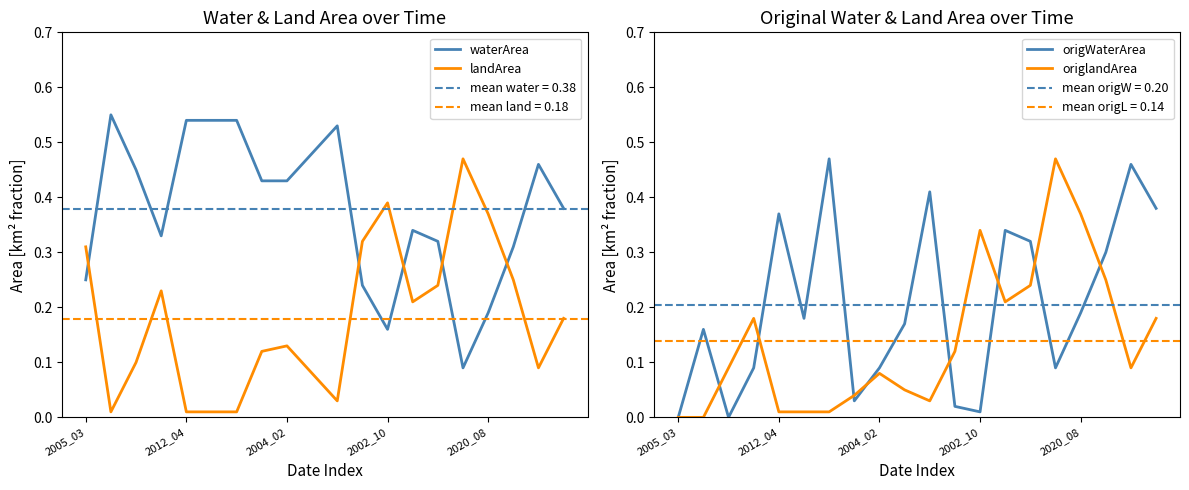

In landArea, how many points are lower than both neighbors (excluding endpoints)?

4